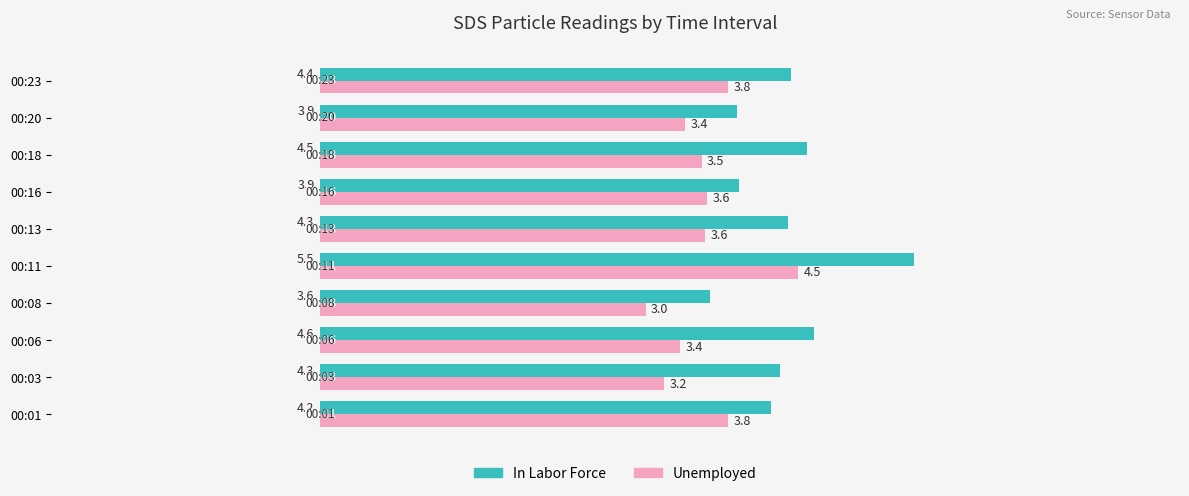

List the series in order of their overall mean, highest first.

In Labor Force, Unemployed